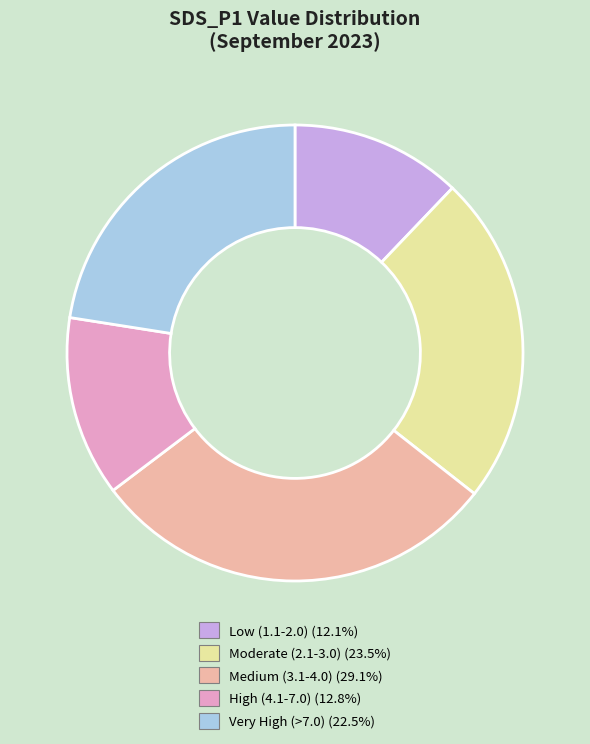

Approximately how many times larger is the value at High (4.1-7.0) (12.8%) compared to Low (1.1-2.0) (12.1%)?

1.1